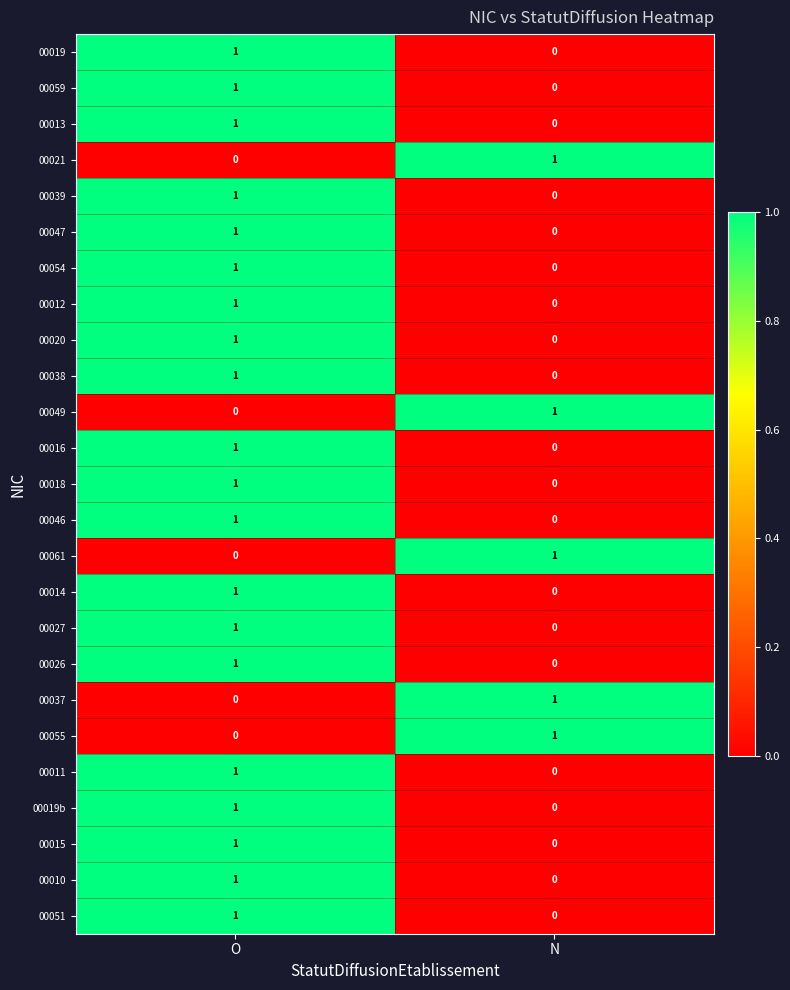

At which label is 00061 closest to 0?

O